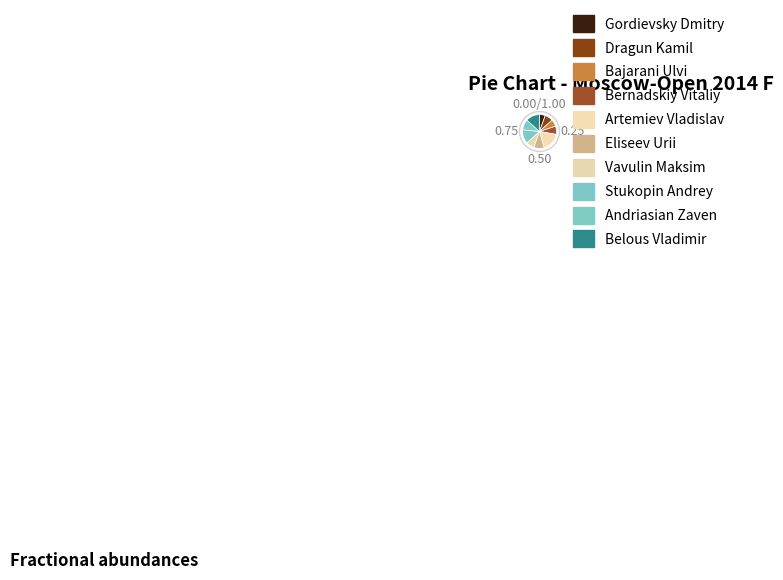

How many slices are in this pie chart?

10